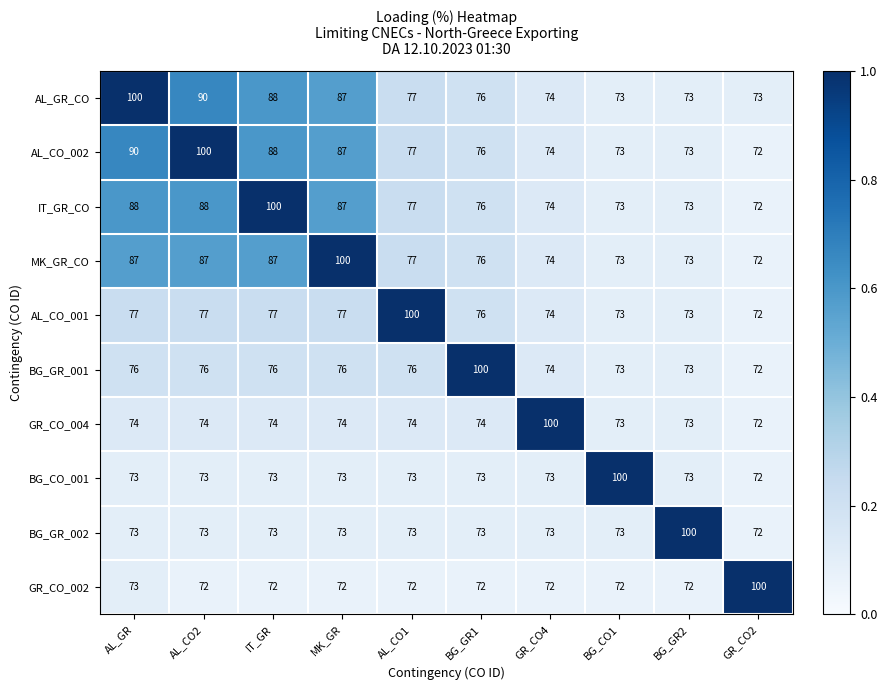

Is the value of BG_CO_001 at BG_CO1 greater than the value of MK_GR_CO at IT_GR?

Yes